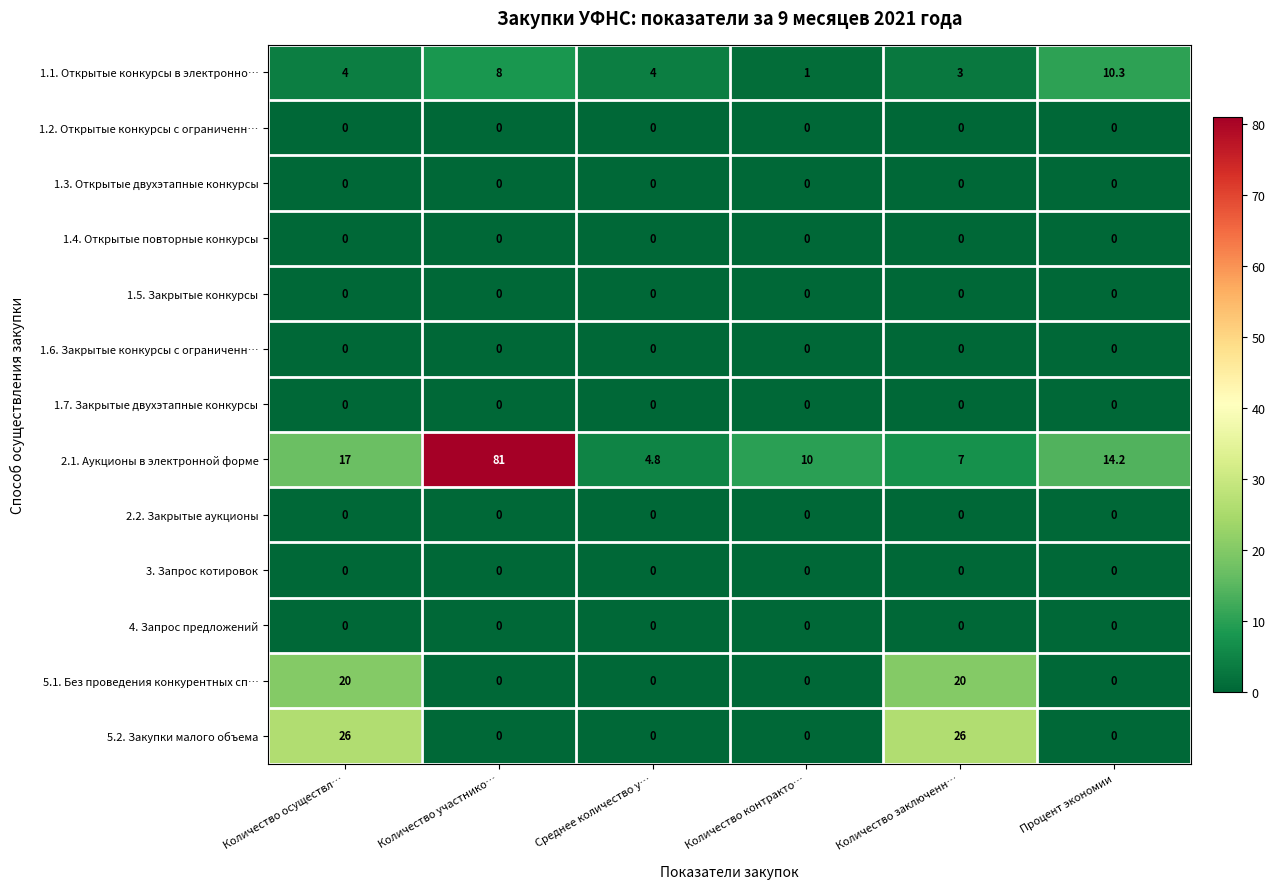

True or false: 1.1. Открытые конкурсы в электронно… has a value of 6.8 at Среднее количество у….

False